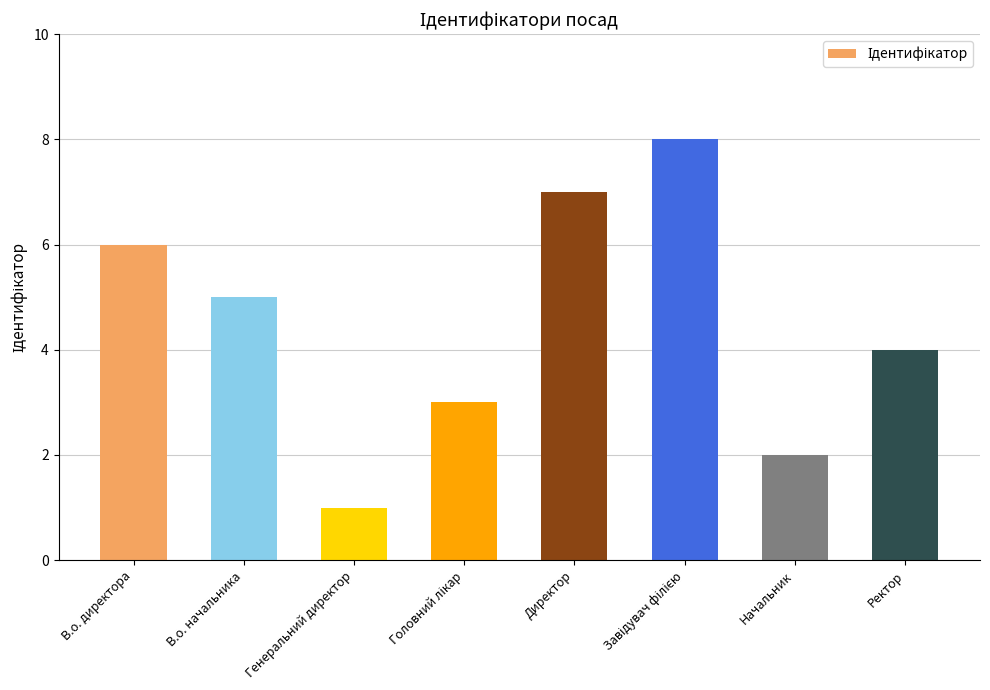

What position from the left is Начальник?

7